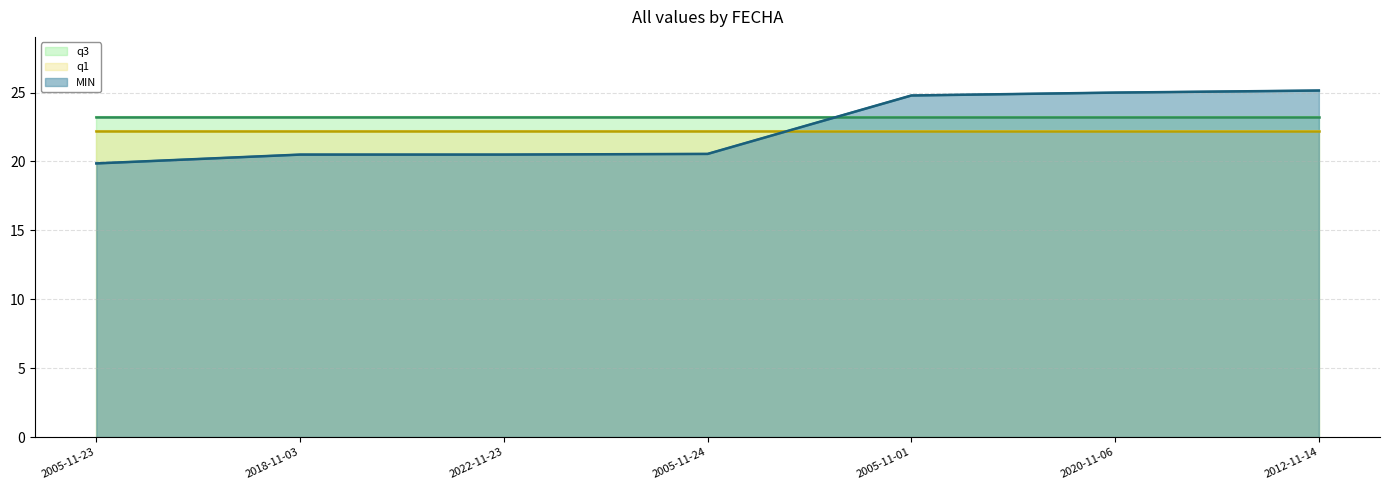

True or false: q1 line has a value of 22.2 at 2005-11-01.

True